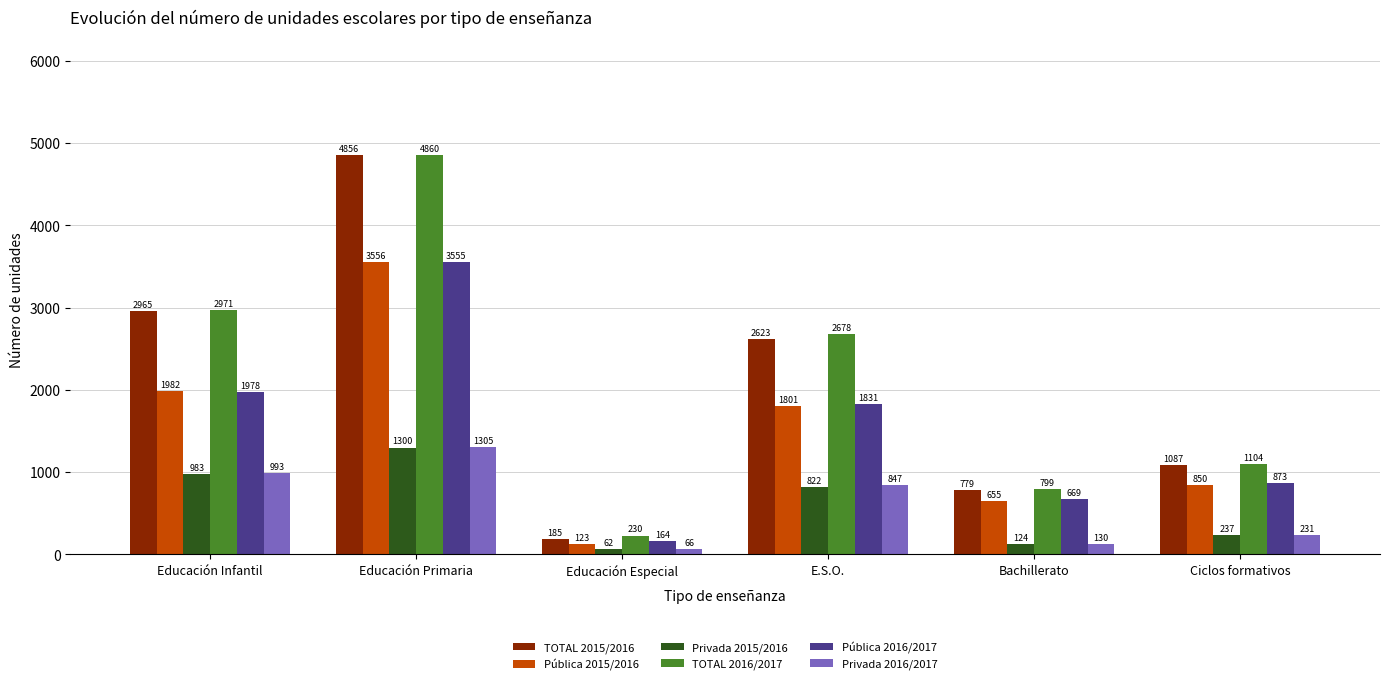

Which series has the largest total across all categories?

TOTAL 2016/2017